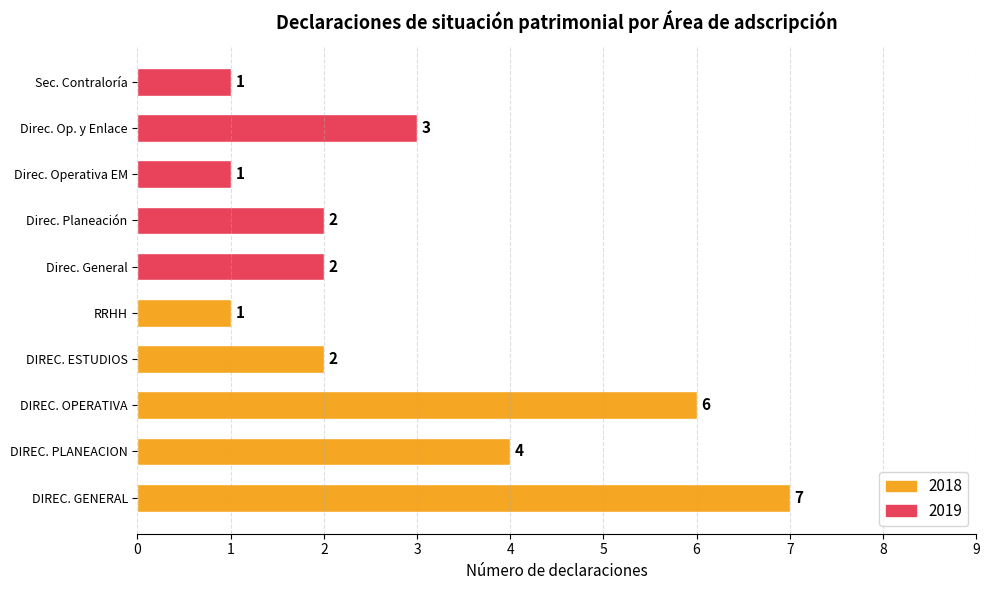

How many data points are less than 2?

3